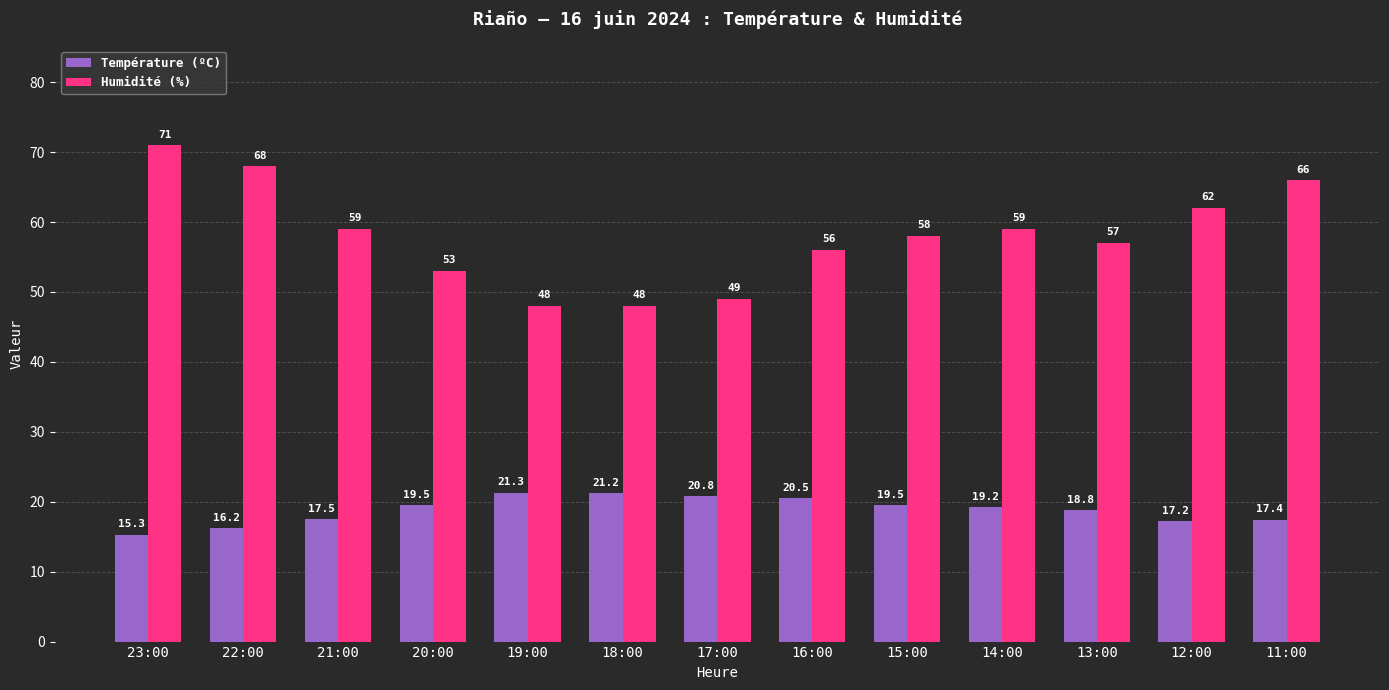

Are the bars horizontal?

No